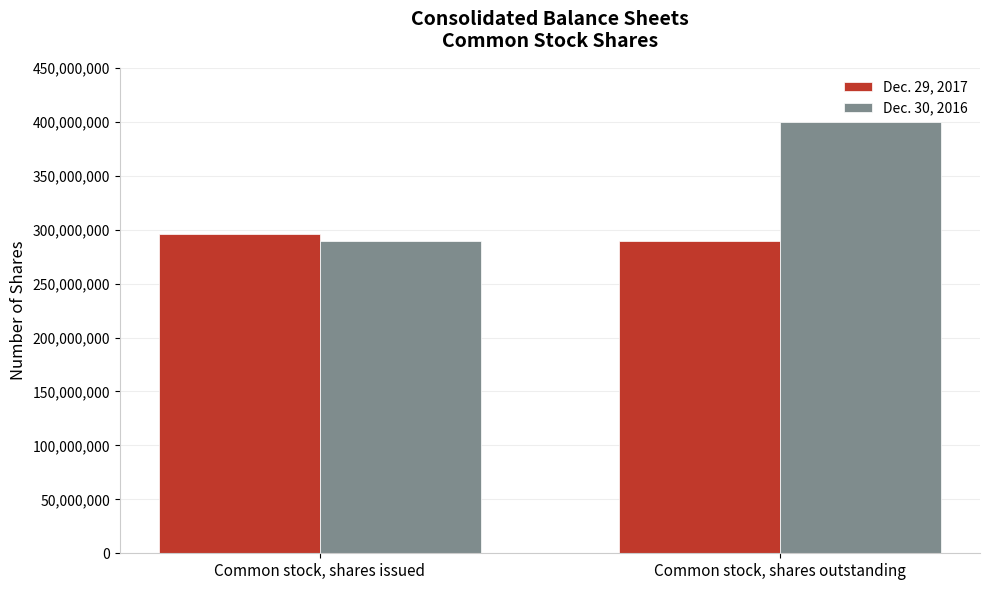

Which series has the largest range (max minus min)?

Dec. 30, 2016